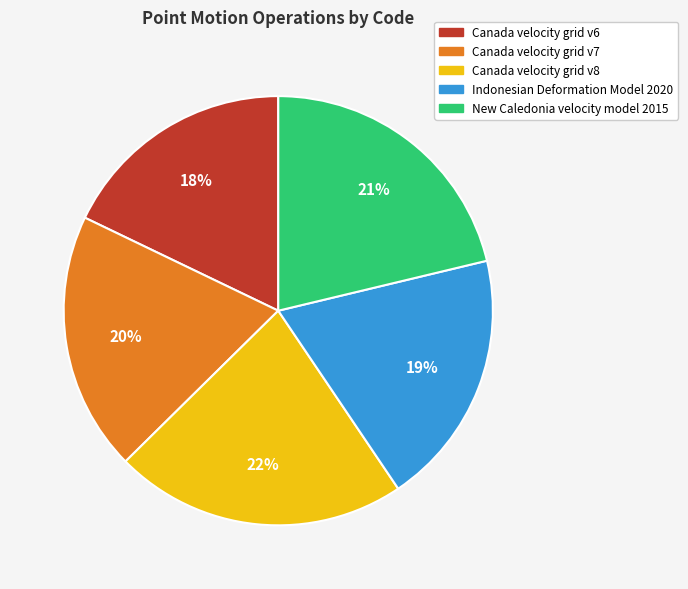

The New Caledonia velocity model 2015 slice represents 21% of the pie. True or false?

True